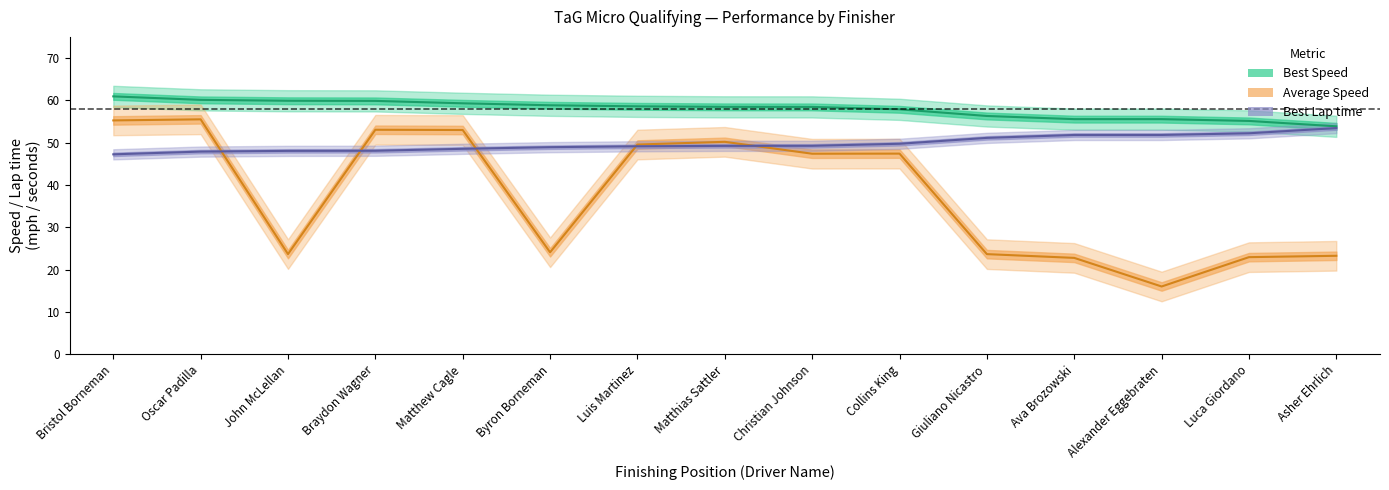

What is the sum of the Best Speed values at Braydon Wagner and Asher Ehrlich?

113.8